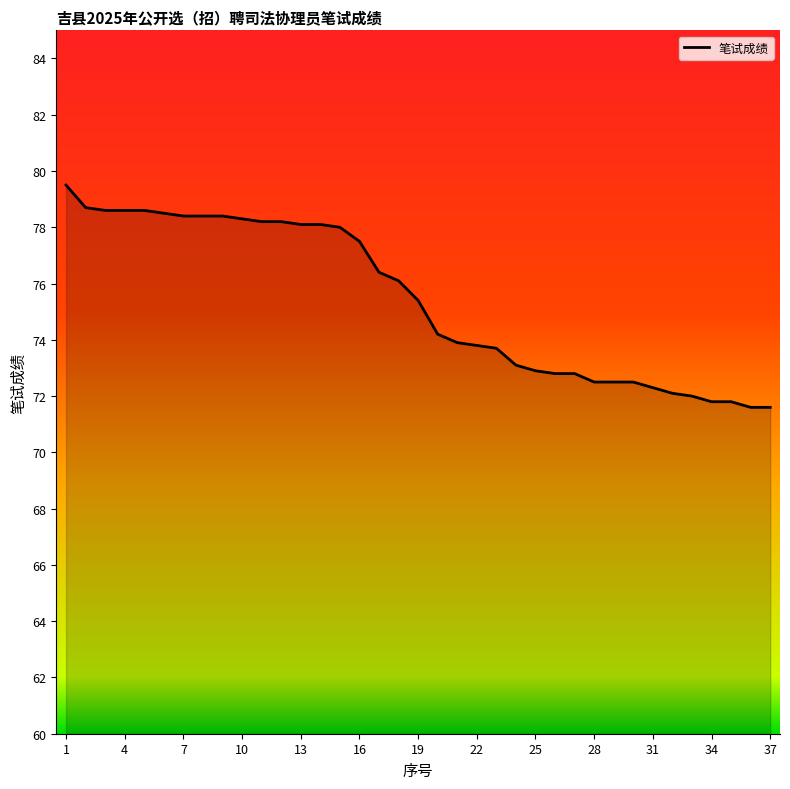

What is the maximum value shown in the chart?

79.5